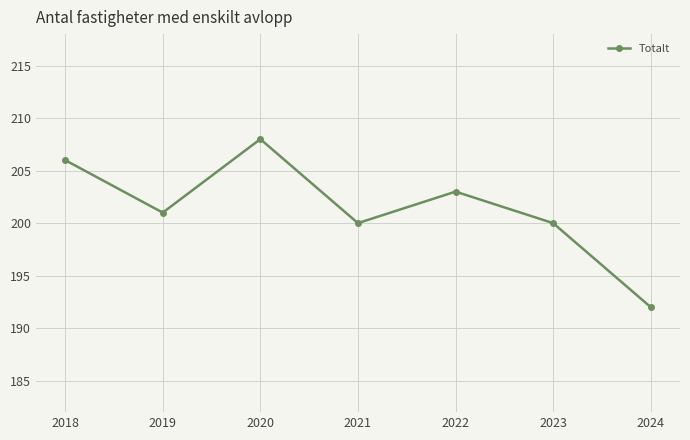

Which category has the lowest value across all series?

2024